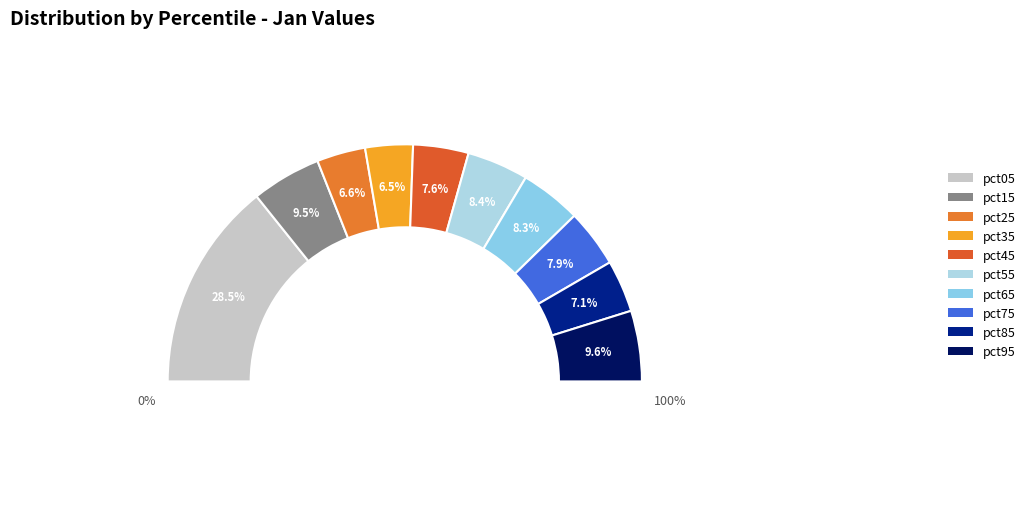

The pct95 slice represents 15% of the pie. True or false?

False